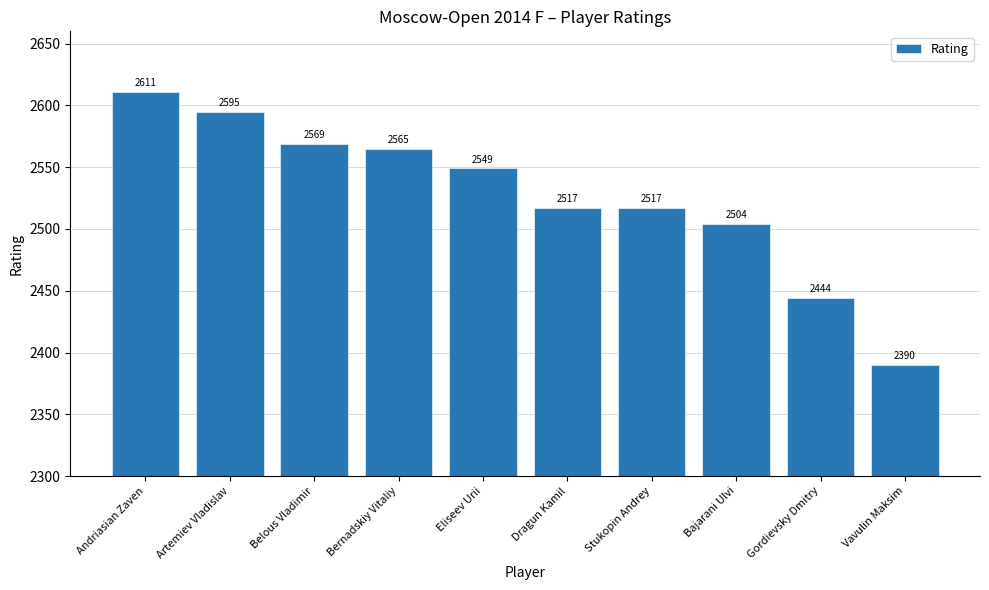

The chart shows a value of 3455 at Artemiev Vladislav. True or false?

False